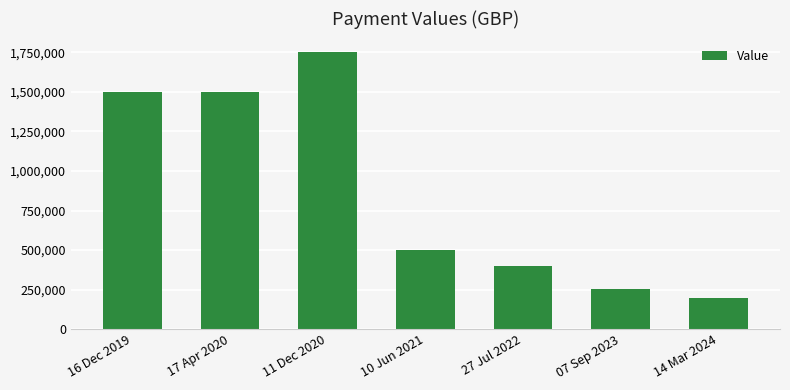

What is the change in value from 07 Sep 2023 to 14 Mar 2024?

-54384